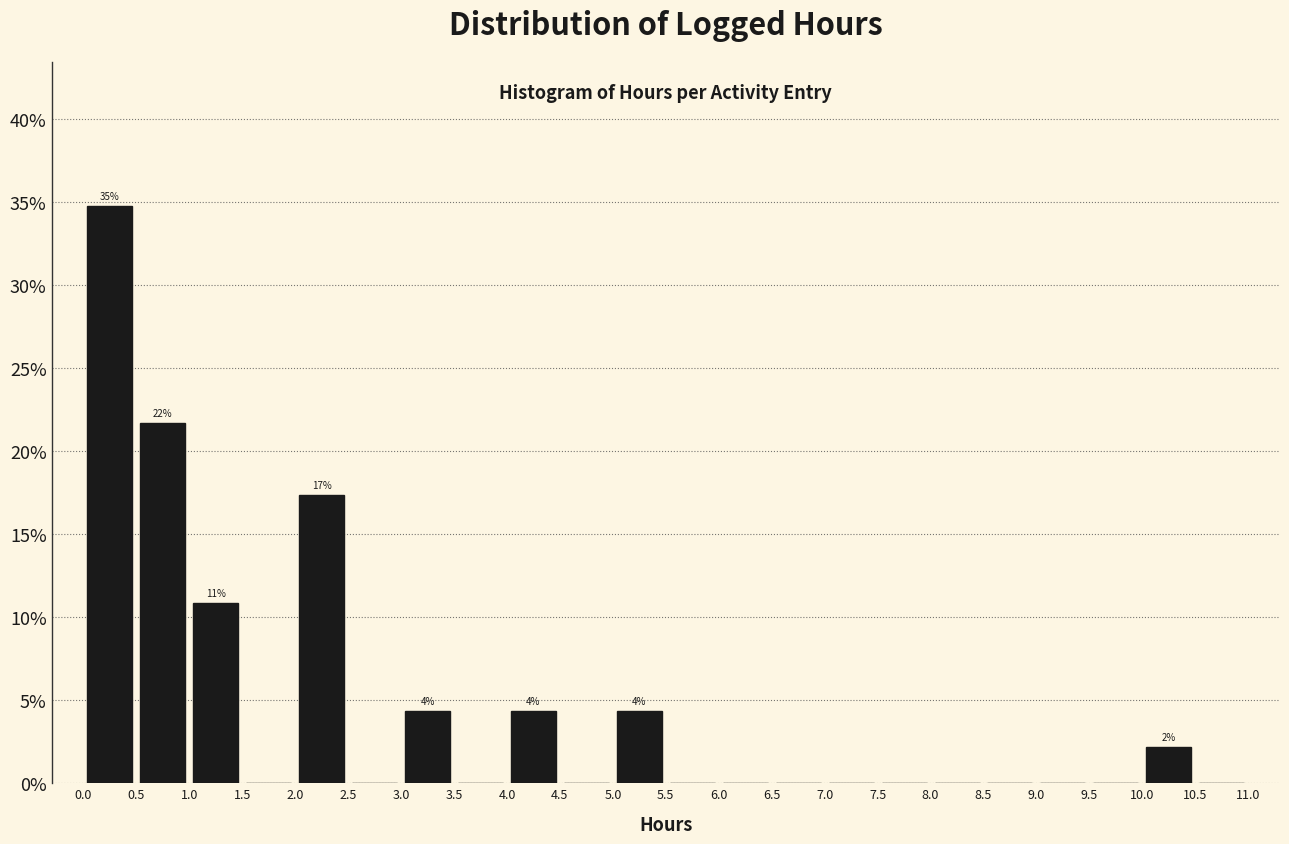

Which range on the x-axis has the tallest bar?

0.0 to 0.5